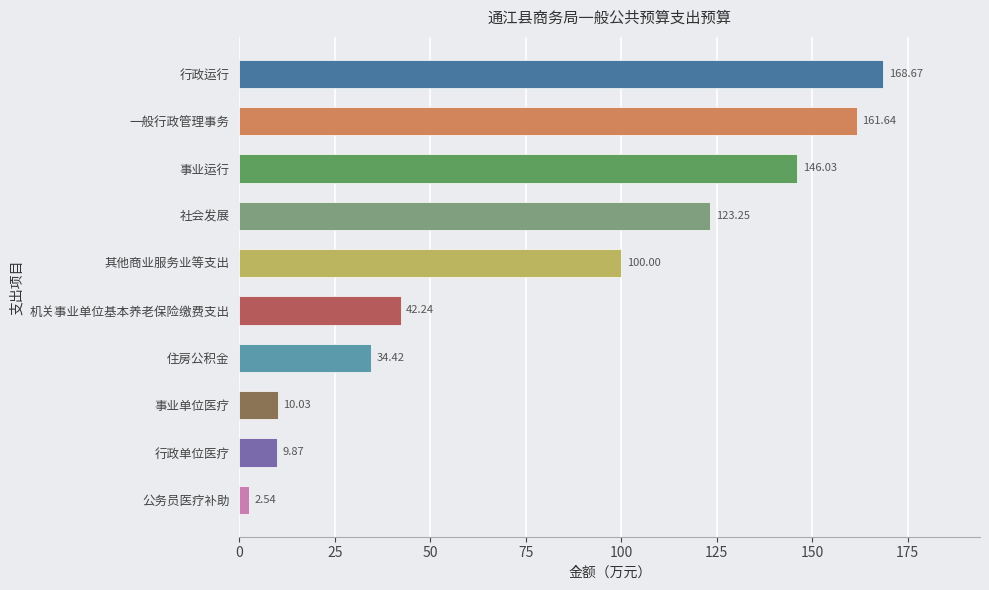

Where is the data nearest to the value 85?

其他商业服务业等支出